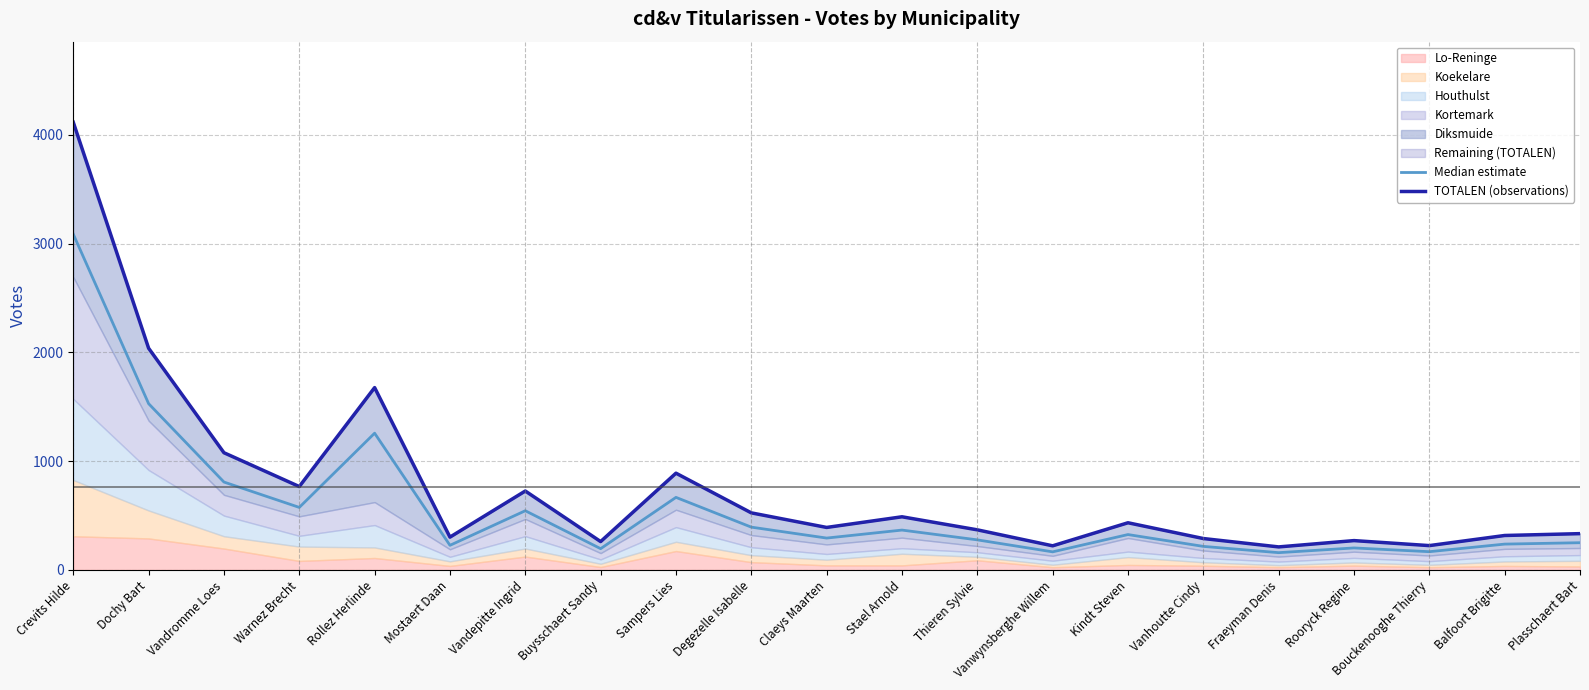

Read the TOTALEN (observations) value at Degezelle Isabelle.

525.0